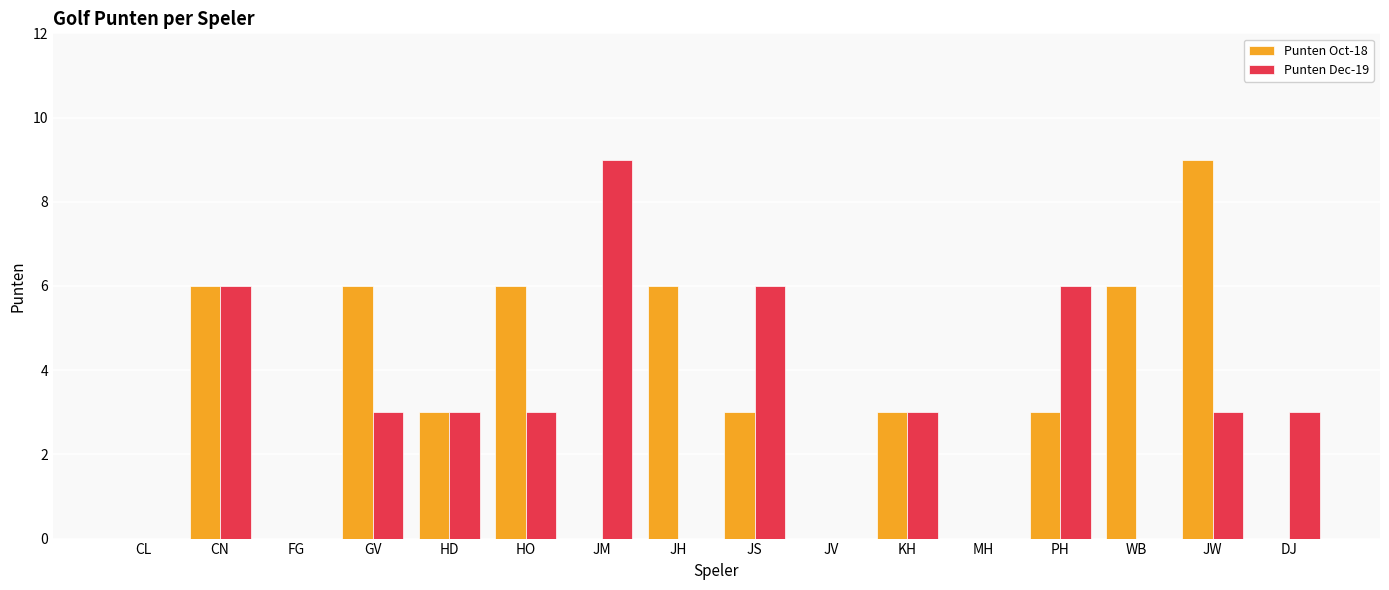

What value does the Punten Oct-18 series have at JH?

6